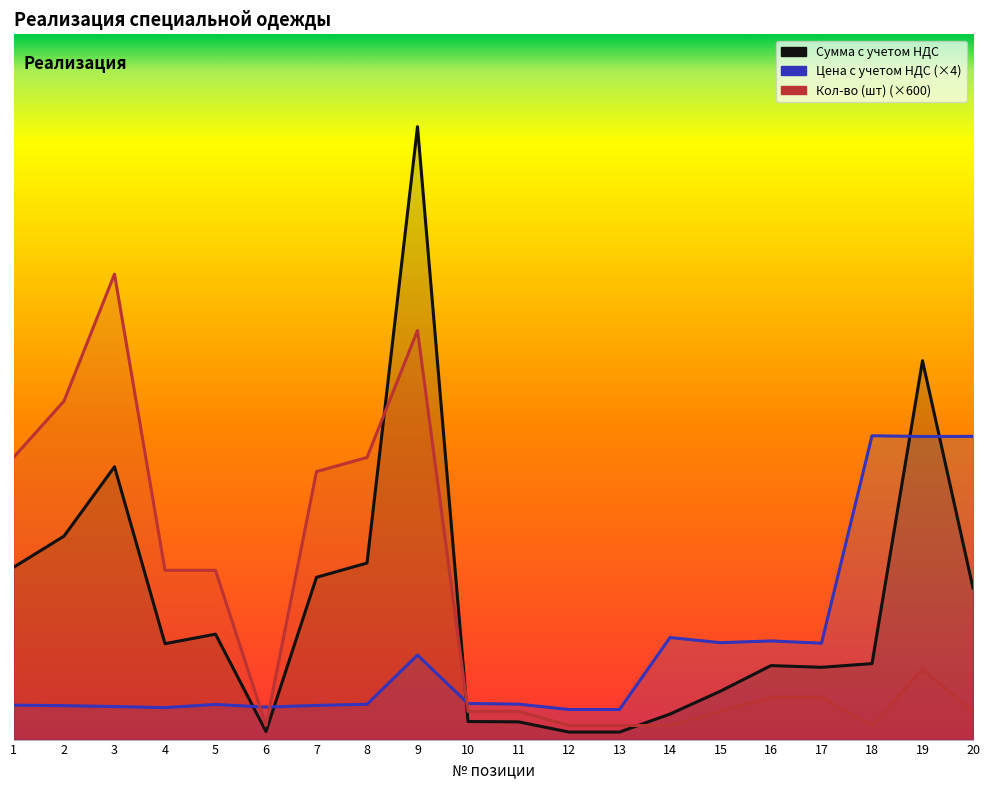

What is the total value across all series at 15?

7383.2